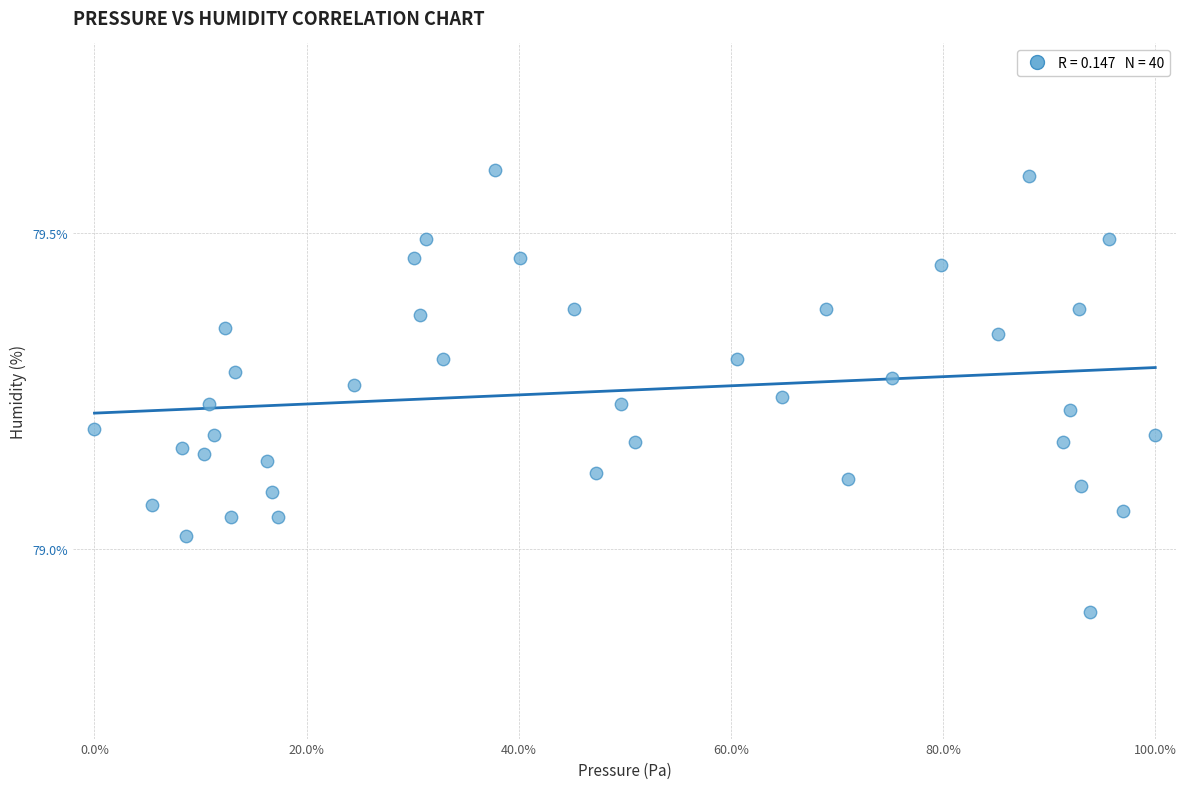

What is the range of Y values (max minus min)?

0.7